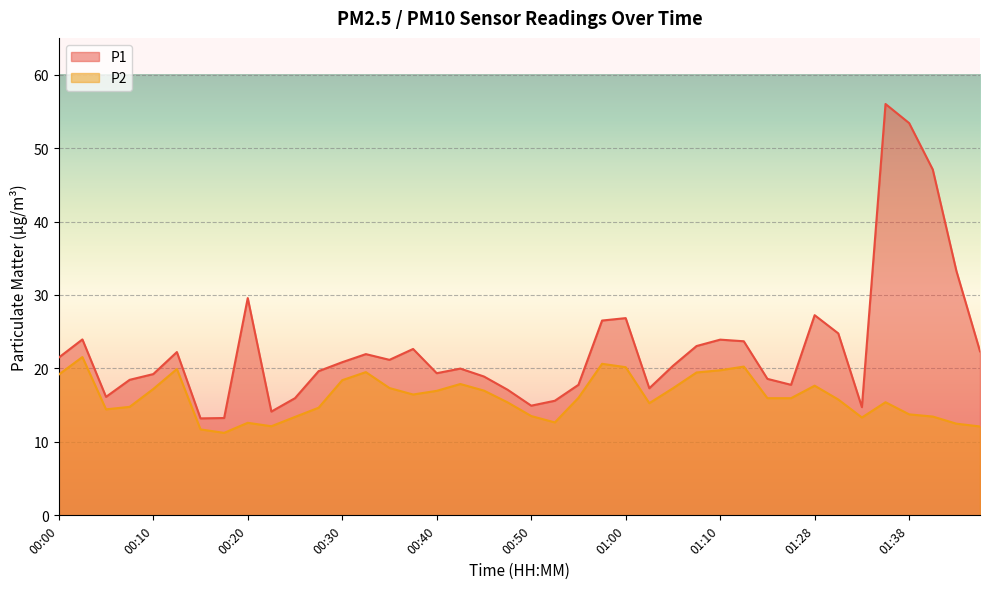

How many interior local peaks does the P1 series have?

10